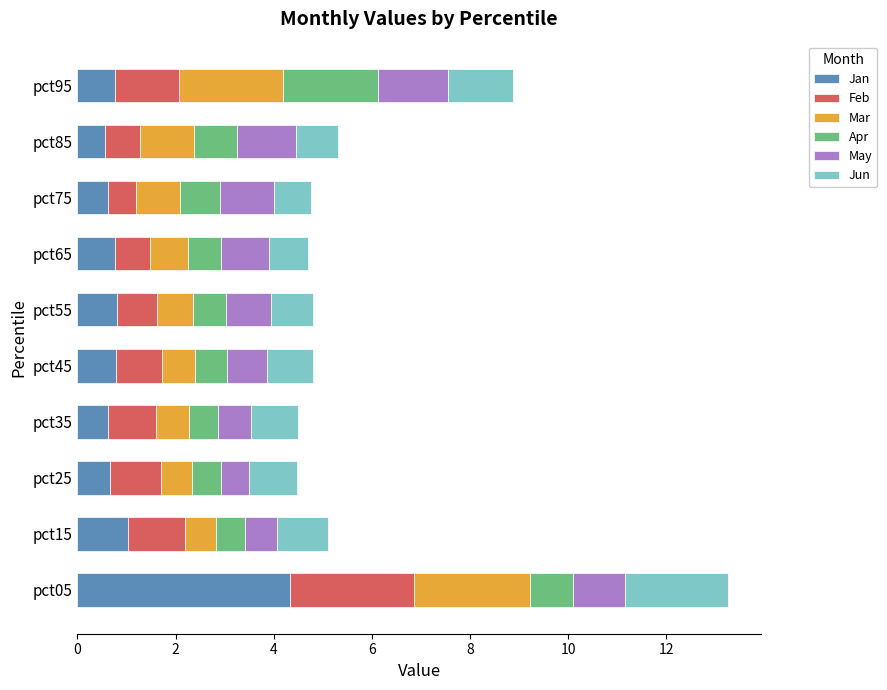

What is the total value across all series at pct05?

13.3